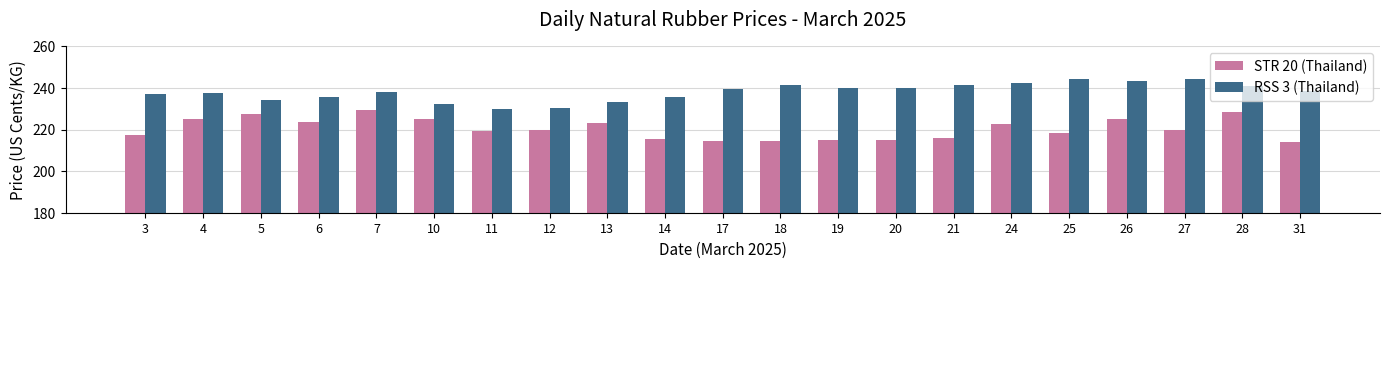

True or false: RSS 3 (Thailand) has a value of 230.2 at 12.

True